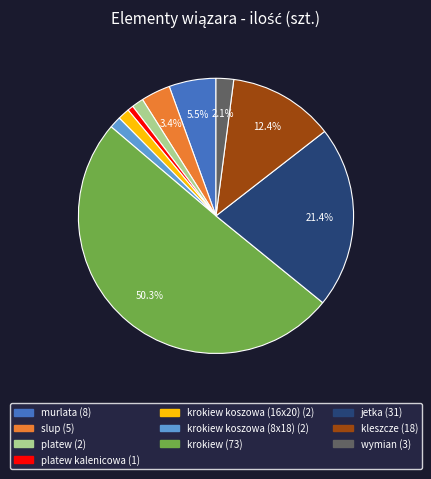

What is the largest slice in the pie chart?

krokiew